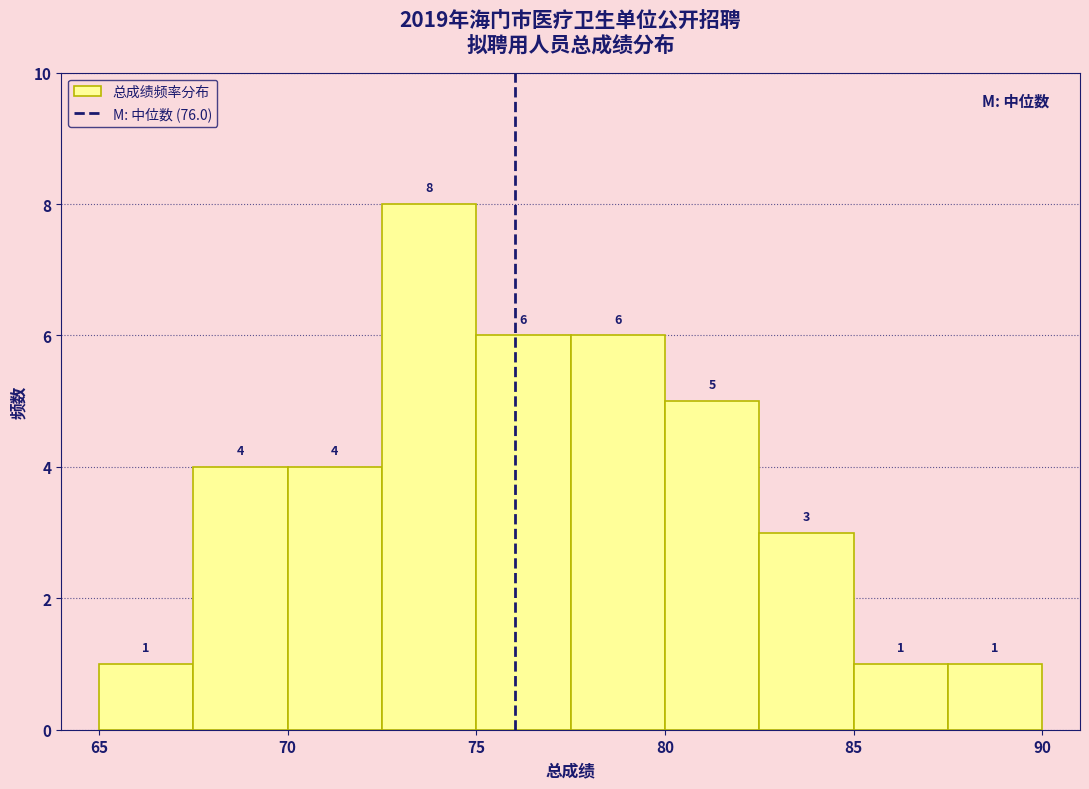

How tall is the bar that spans 77.5 to 80.0 on the x-axis?

6